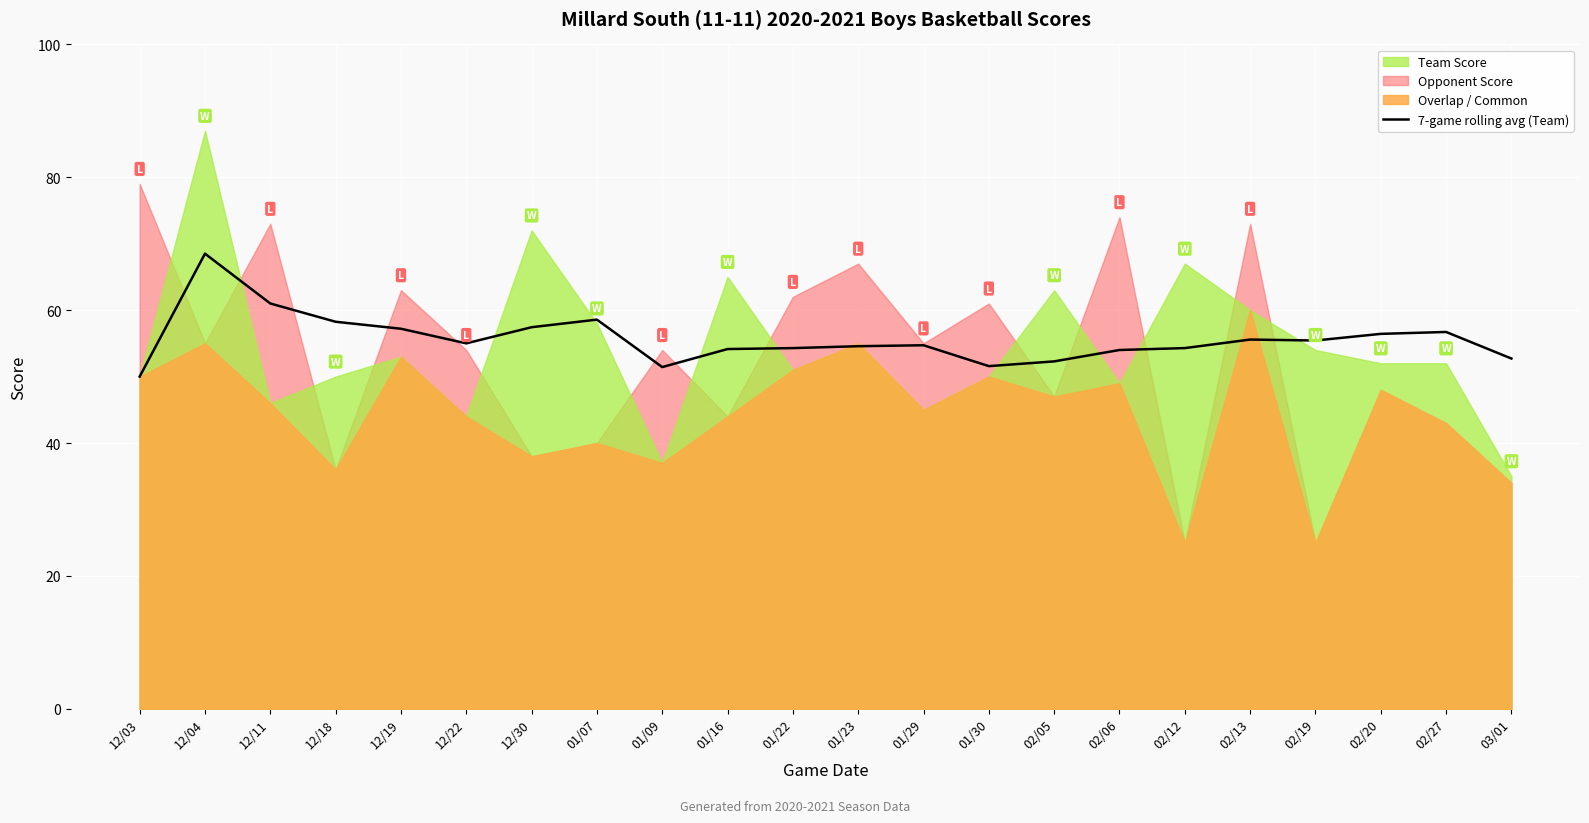

What is the minimum value for 7-game rolling avg (Team)?

50.0